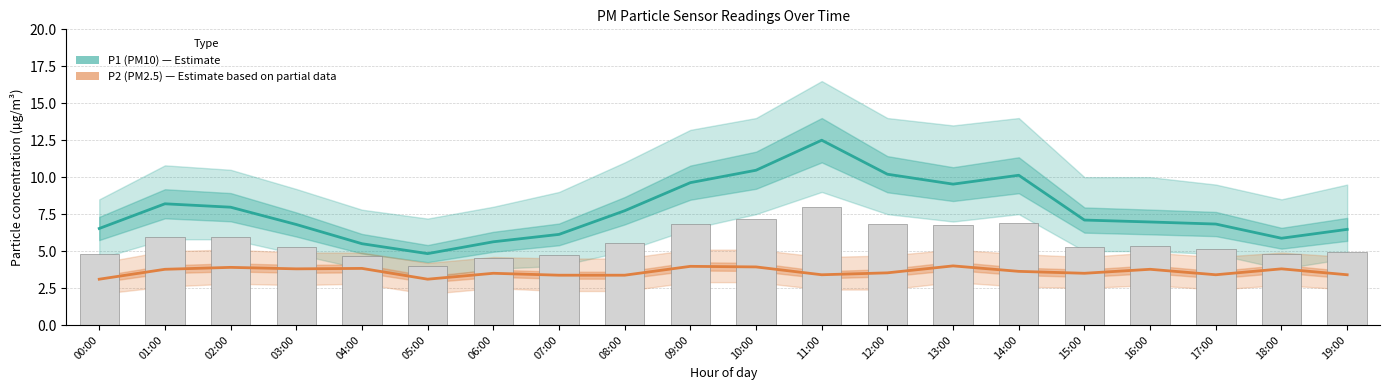

What position from the right is 14:00?

6